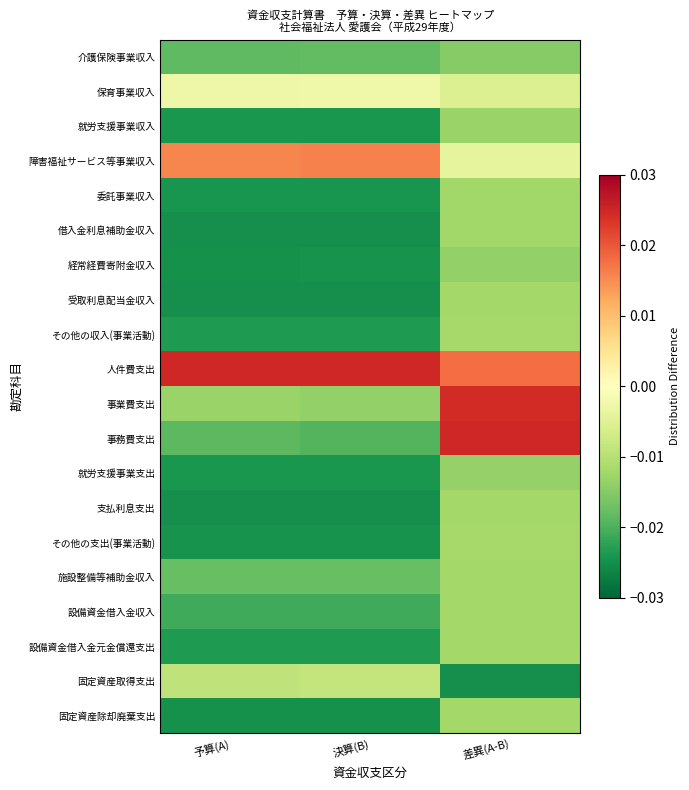

How many data points does each series have?

3